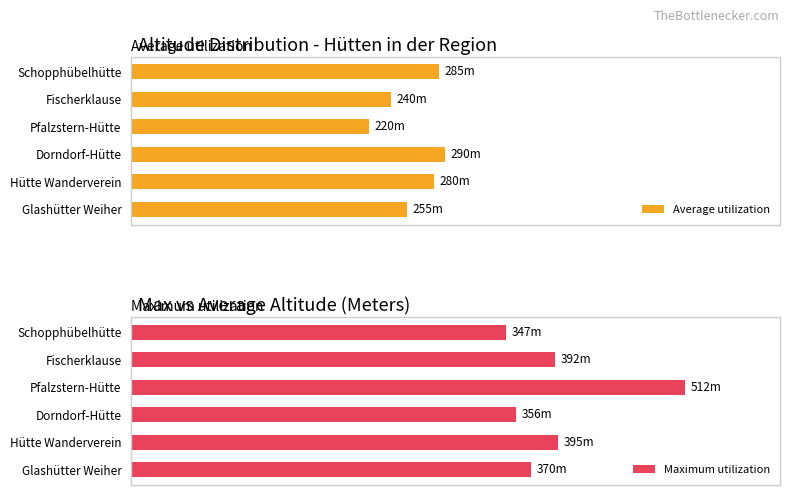

What is the approximate value of Average utilization at Hütte Wanderverein?

280